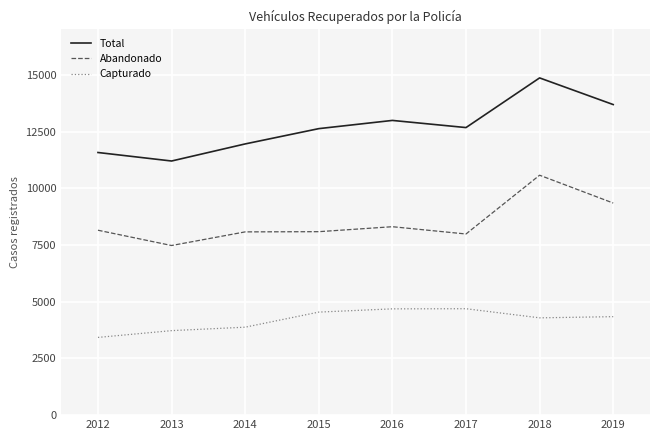

What is the sum of all Capturado values?

33576